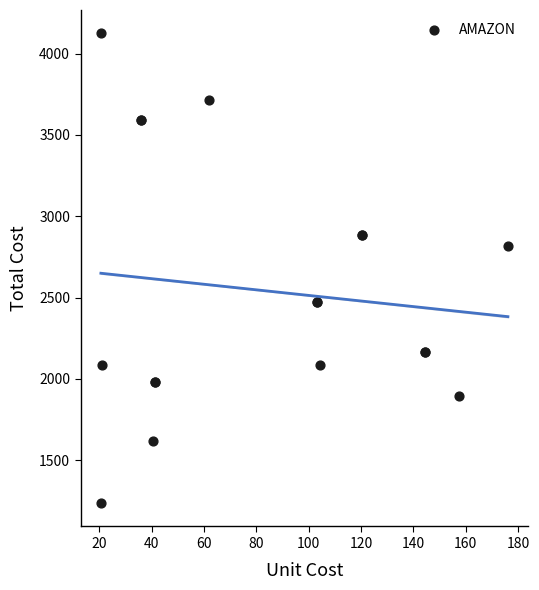

What Y value in the scatter plot is closest to 2680?

2819.0